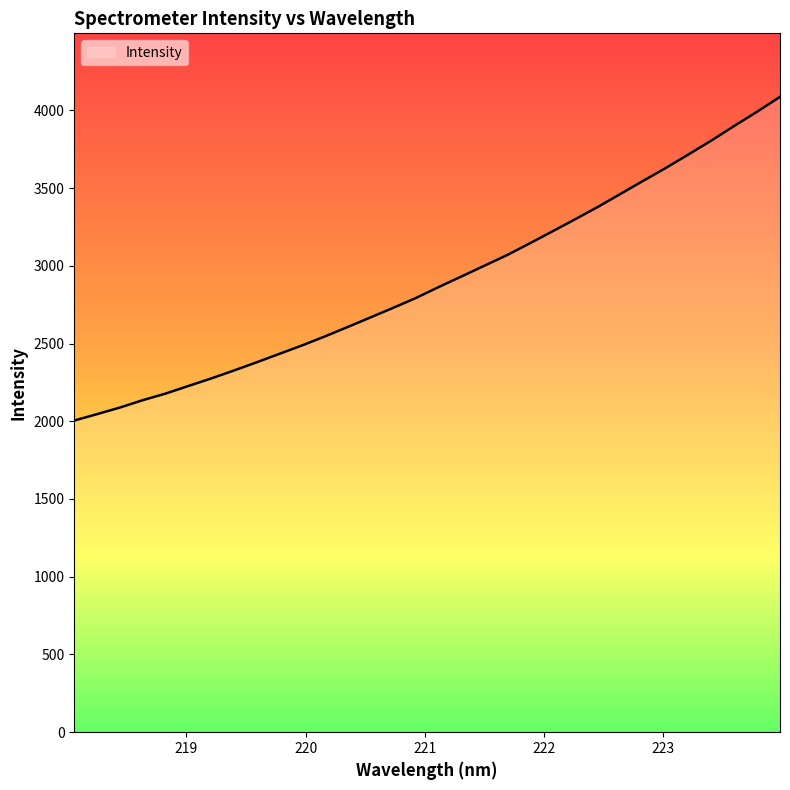

What is the difference between the maximum and minimum values?

2081.8